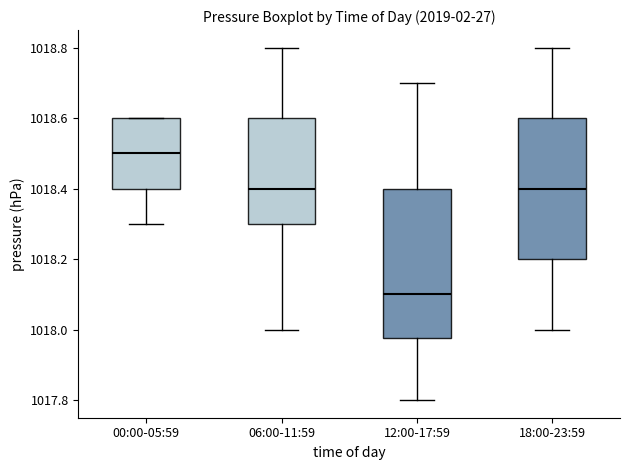

Where is the upper edge of the box for 06:00-11:59 on the y-axis? The values are not printed on the chart, so give them approximately, as read against the axis.

1018.60